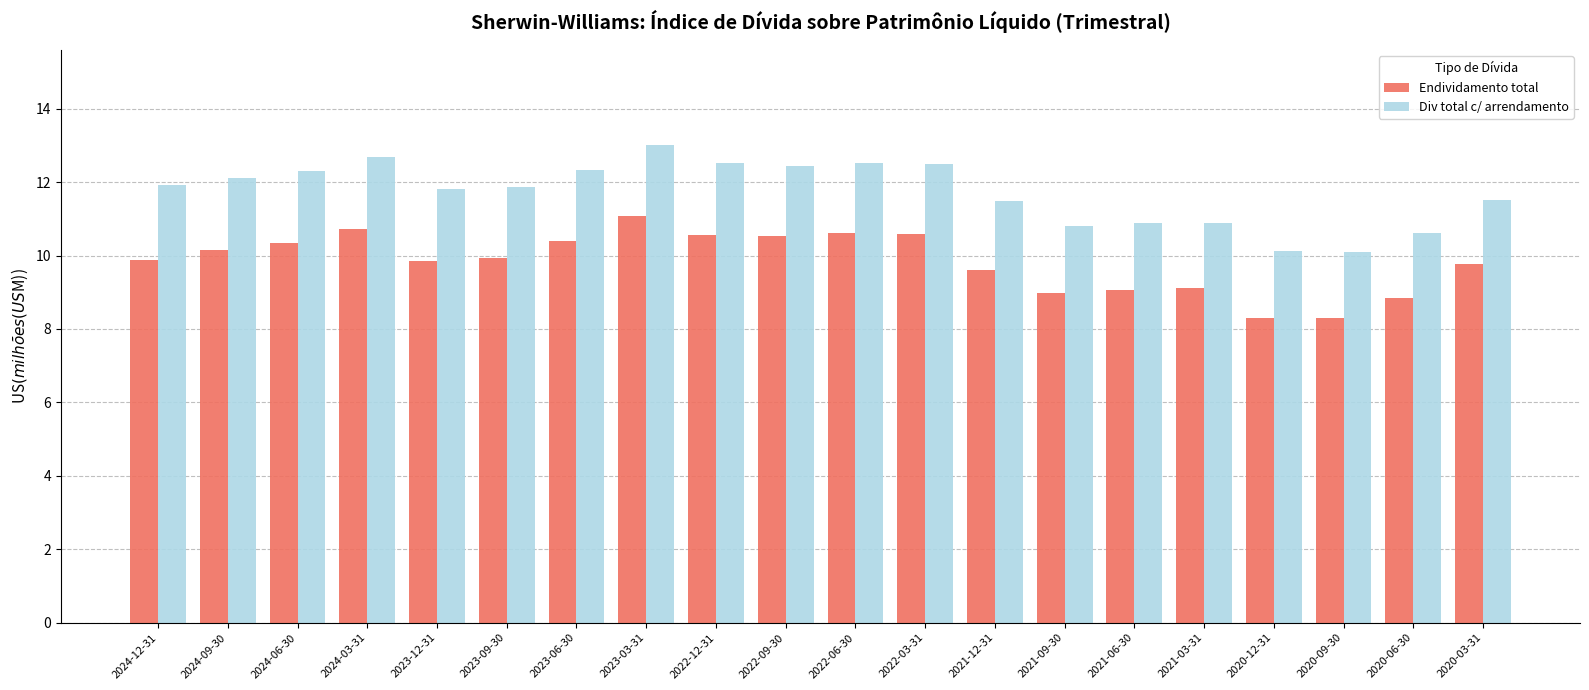

Which series changed the most between 2020-12-31 and 2020-03-31?

Endividamento total